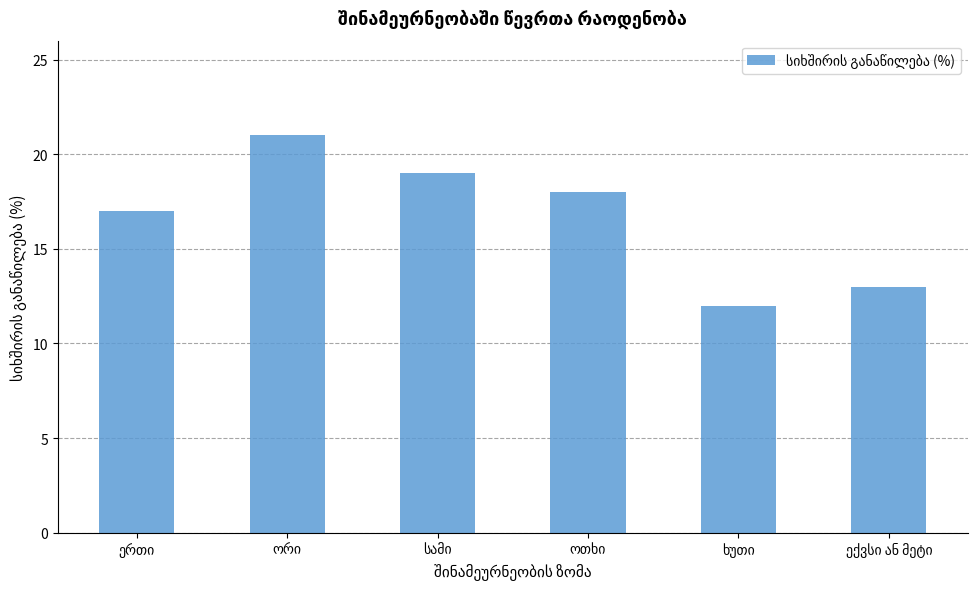

What is the value of the 6th bar from the left?

13